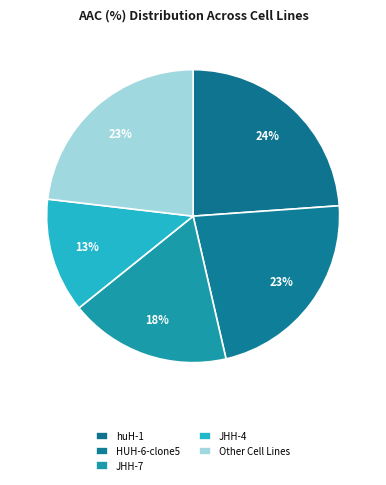

Count the number of slices in the pie.

5